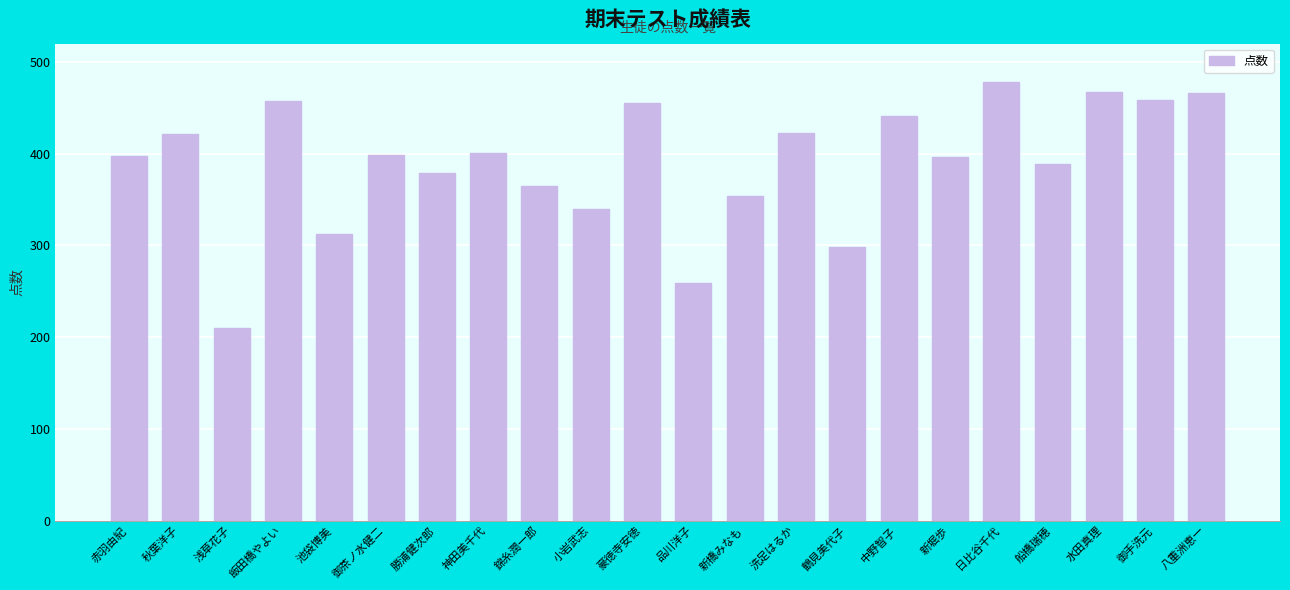

Which has a higher value, 日比谷千代 or 中野智子?

日比谷千代